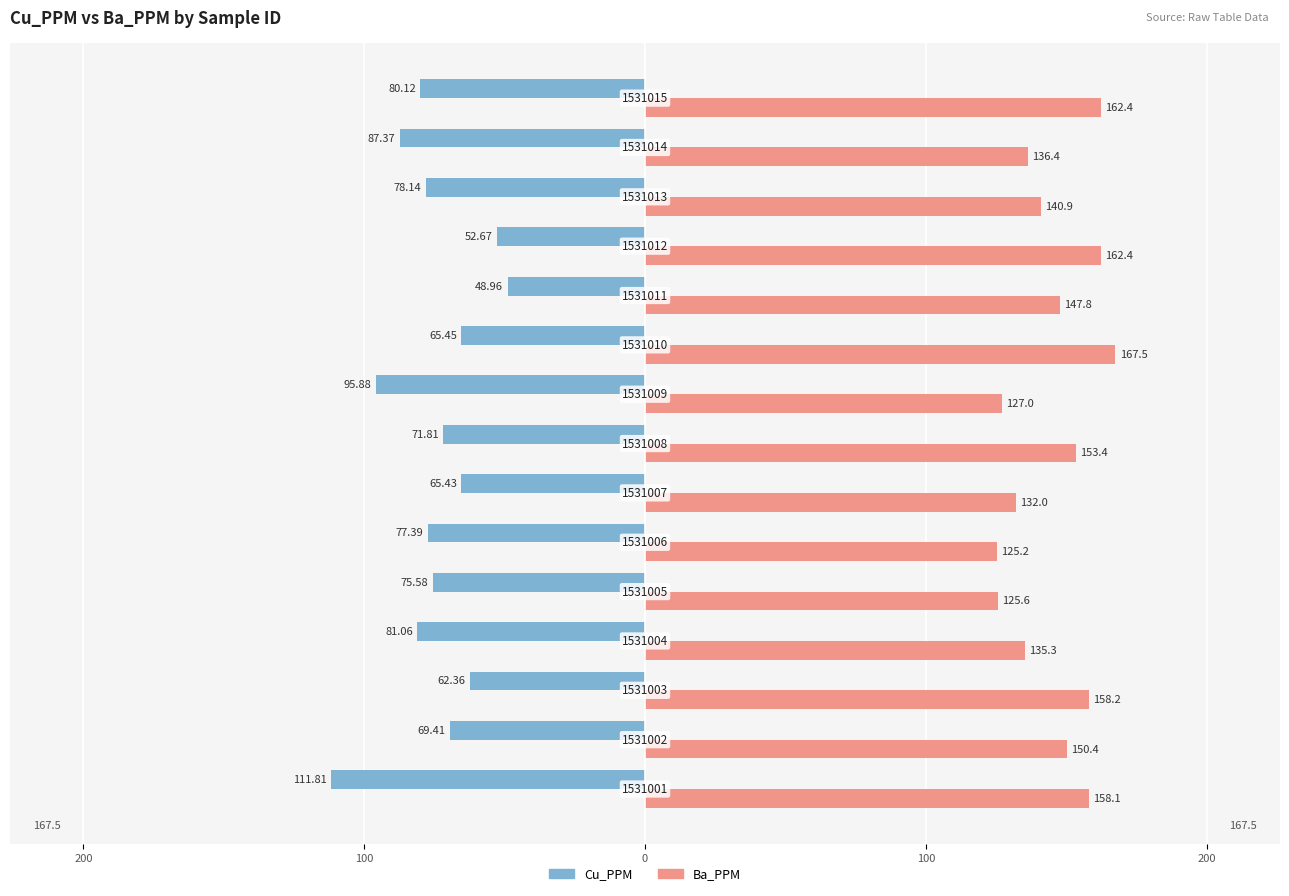

Which series has the largest range (max minus min)?

Cu_PPM